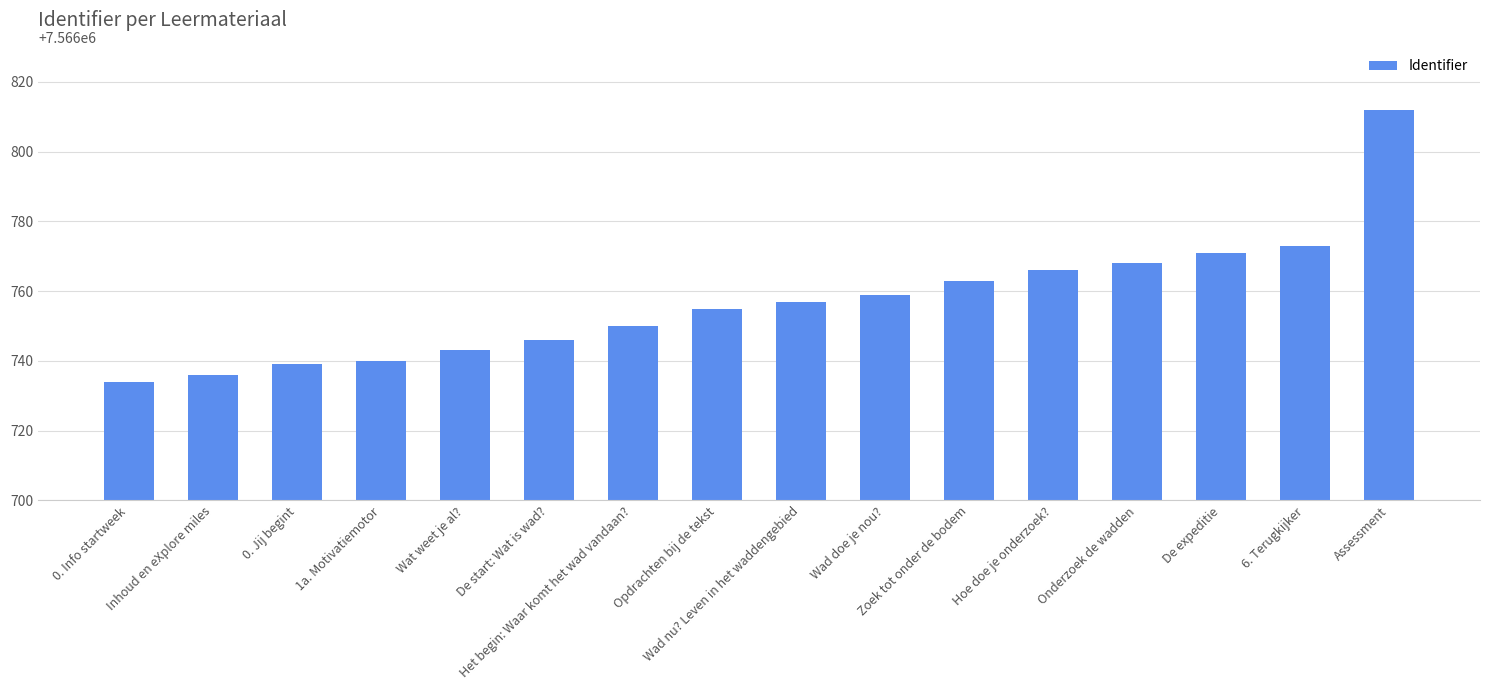

How many distinct data groups are displayed?

1